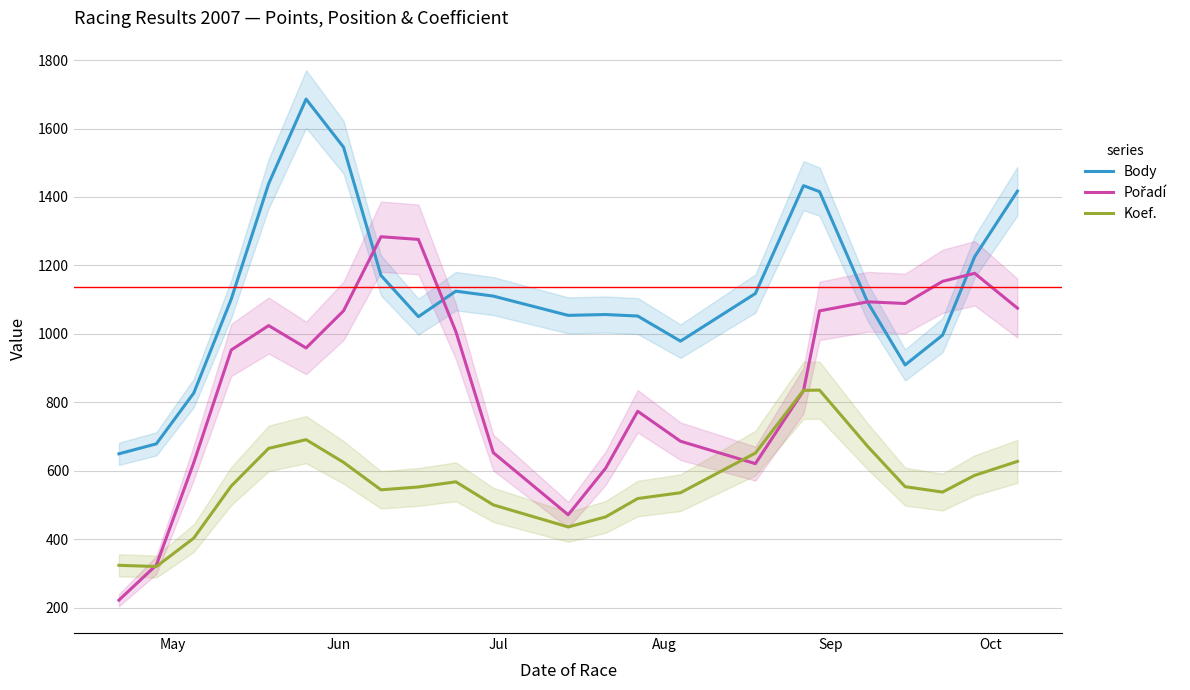

True or false: Koef. has more than 2 interior local peaks.

True